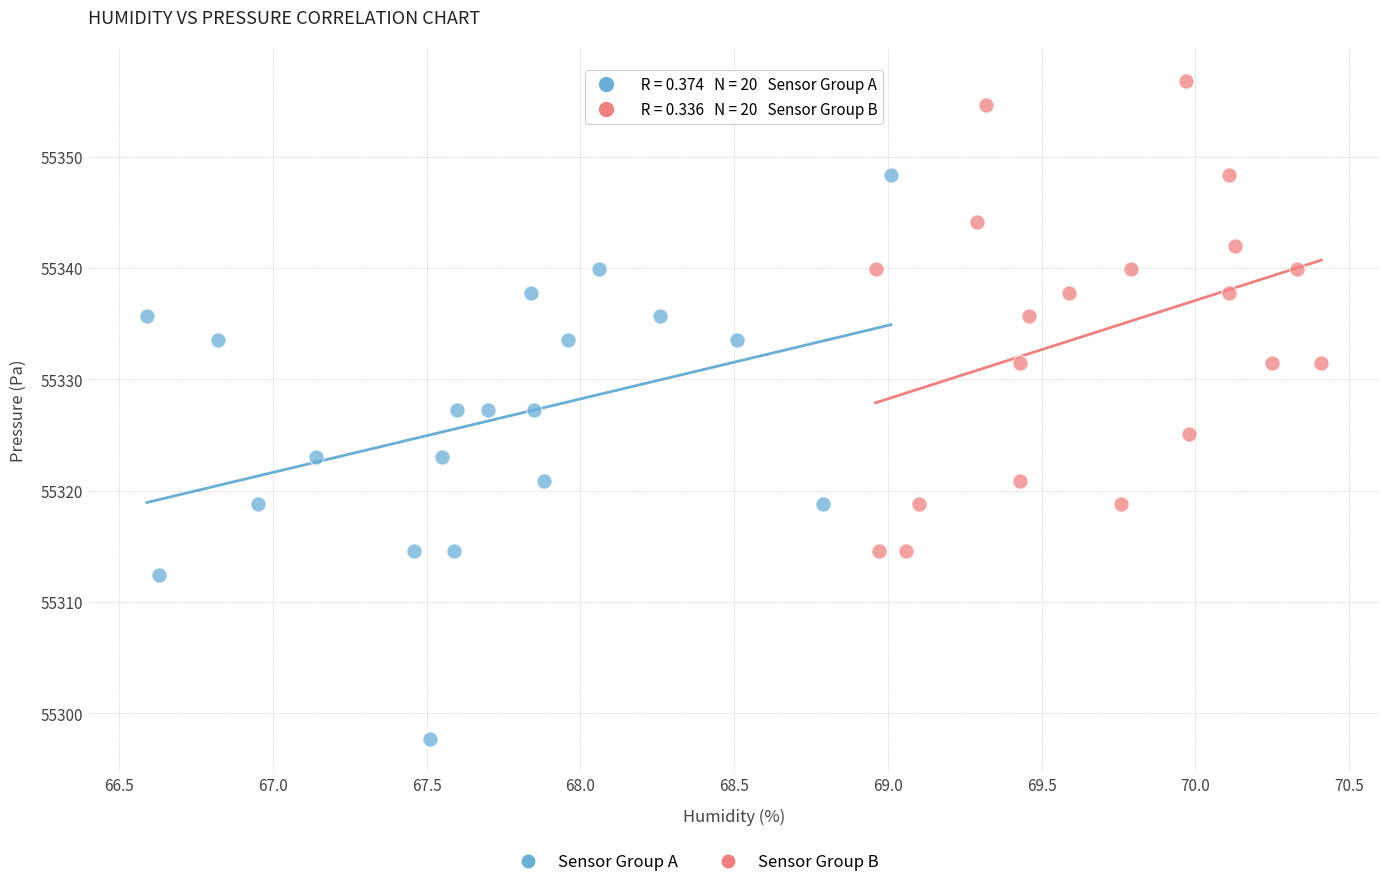

Which series contains the lowest Y value?

Sensor Group A